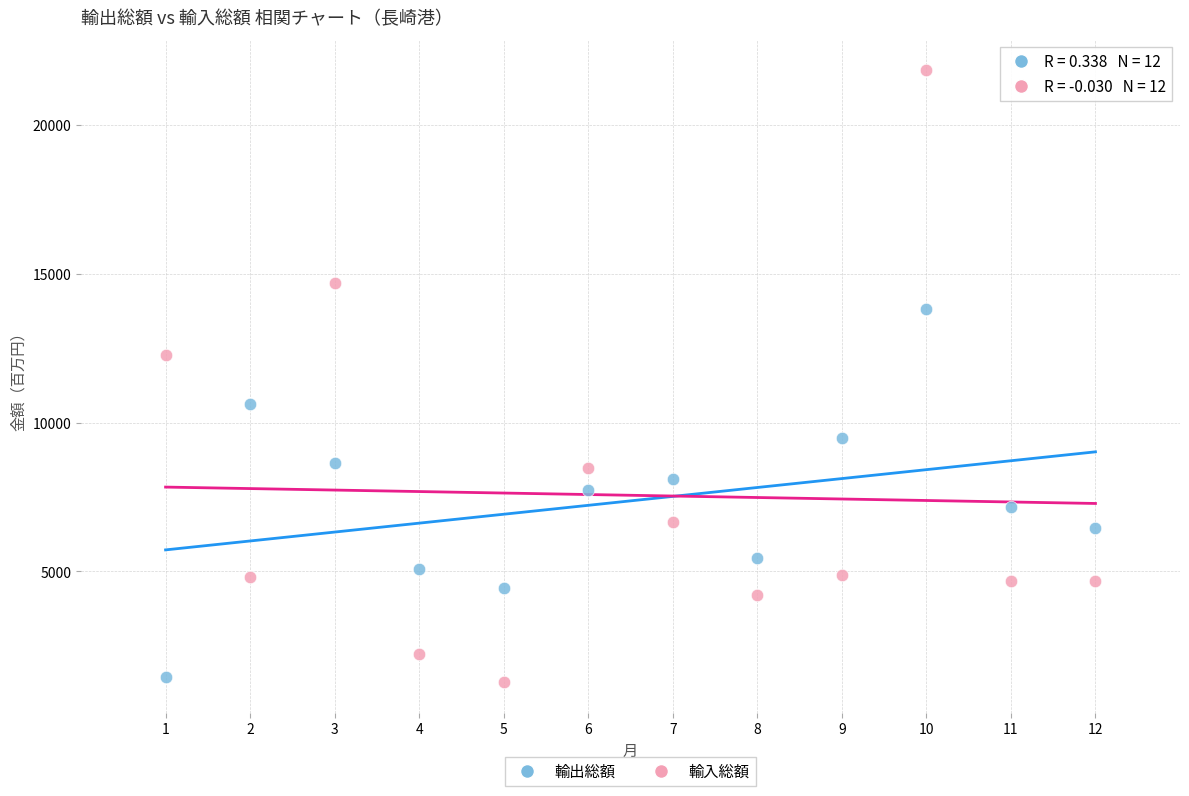

Across all data points, what is the range of Y values (max minus min)?

20552